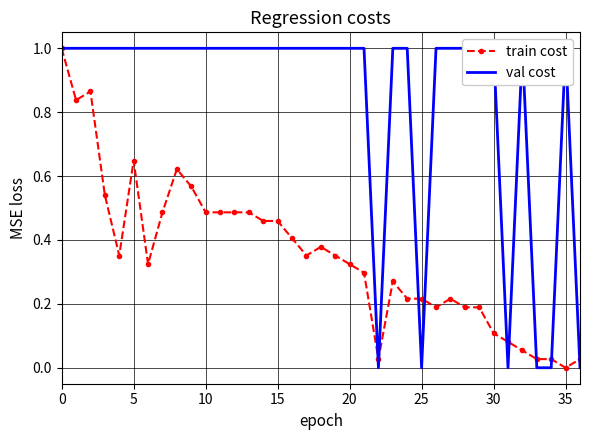

What is the label of the 9th point from the right?

28